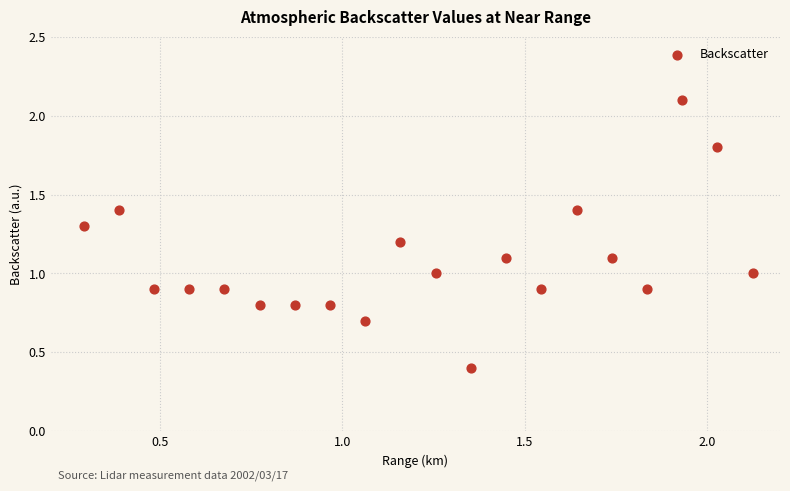

What is the range of X values (max minus min)?

1.8